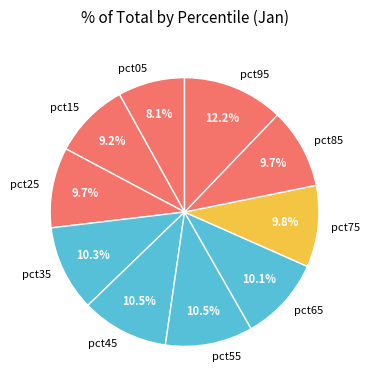

To the nearest percent, what is the difference between the largest and smallest slice percentages?

4%